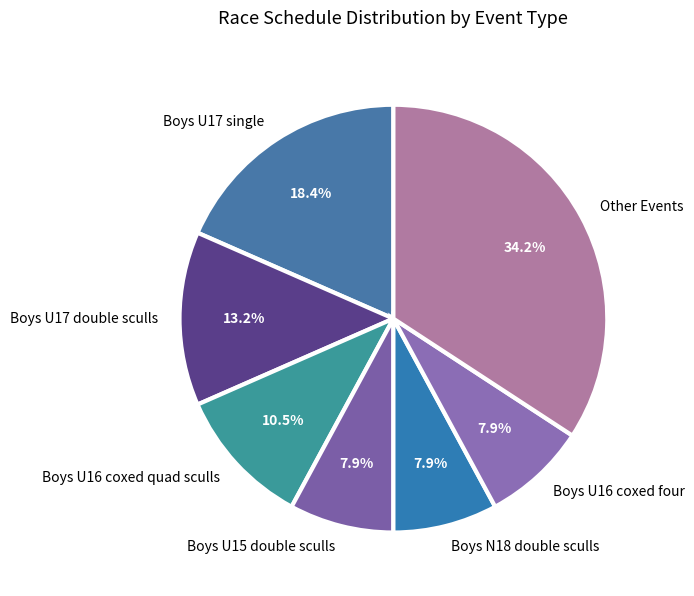

Approximately how many times larger is the value at Boys U17 single compared to Boys U17 double sculls?

1.4